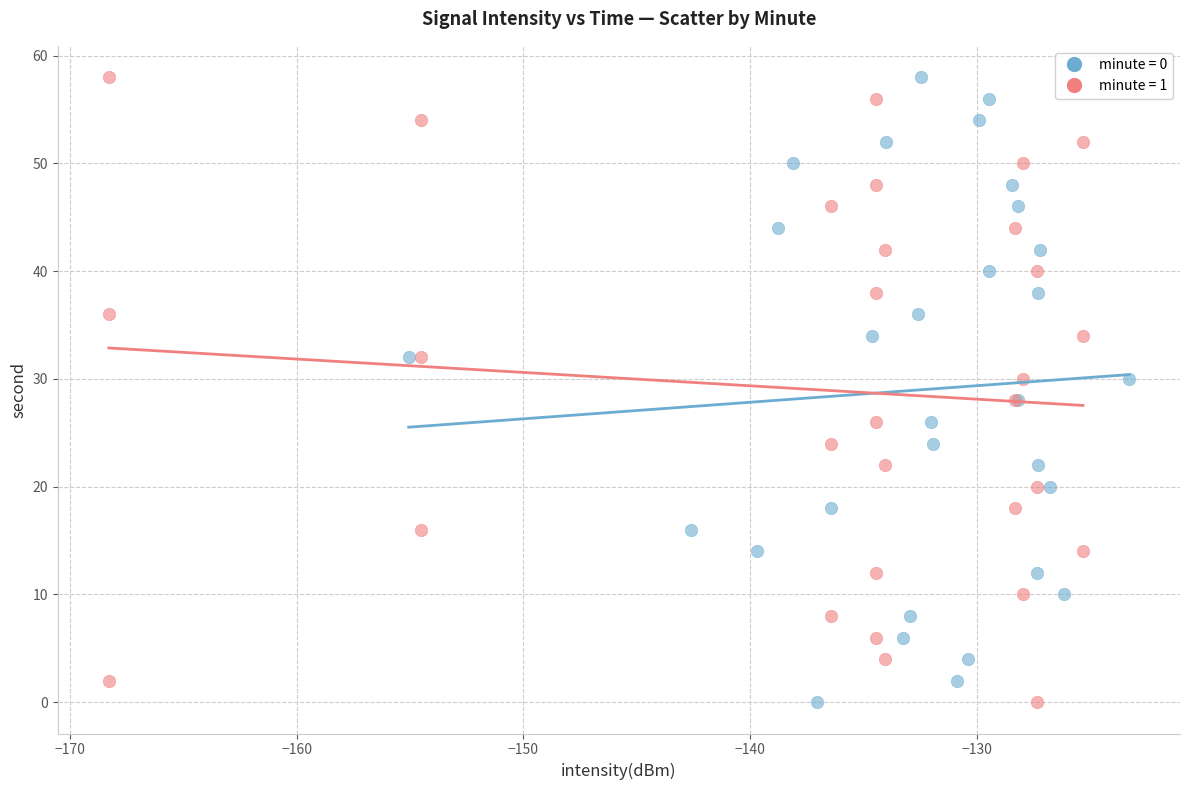

What are all the series names shown in the legend?

minute = 0, minute = 1